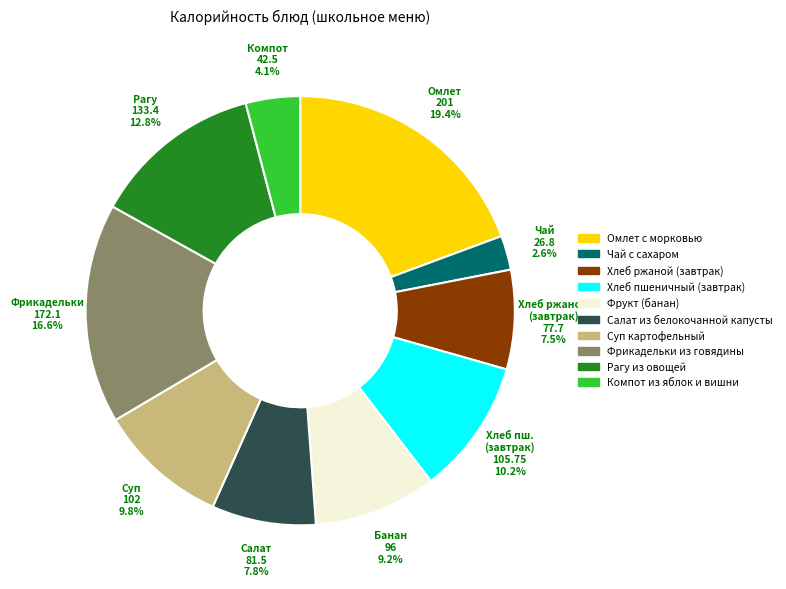

The Хлеб пшеничный (завтрак) slice represents 10% of the pie. True or false?

True